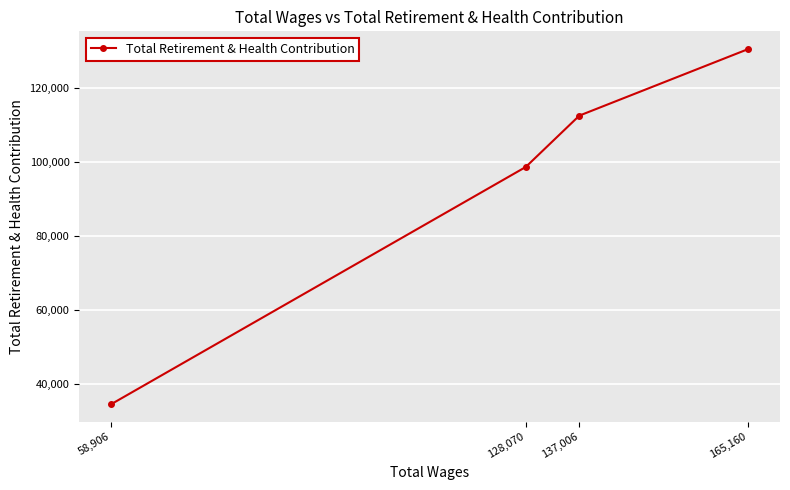

Where is the data nearest to the value 82543?

128,070